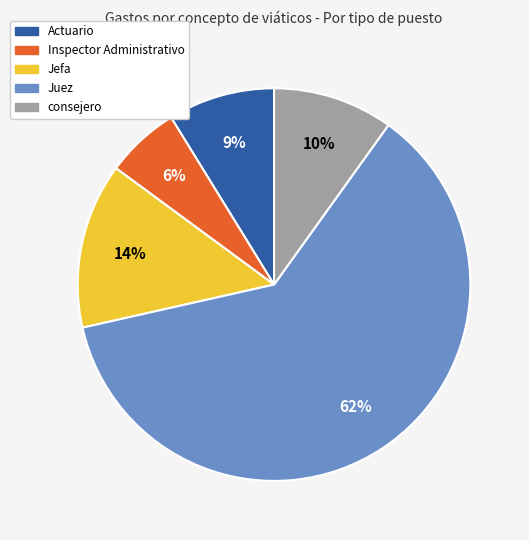

Do consejero and Actuario together represent more than half of the pie?

No